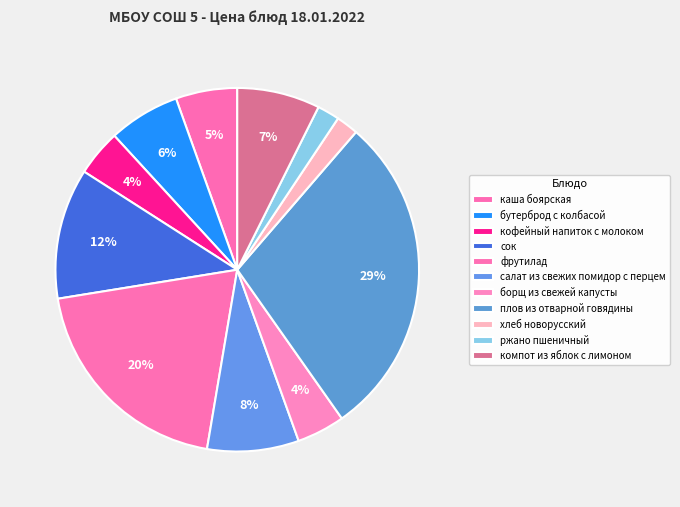

How many segments does this pie chart have?

11